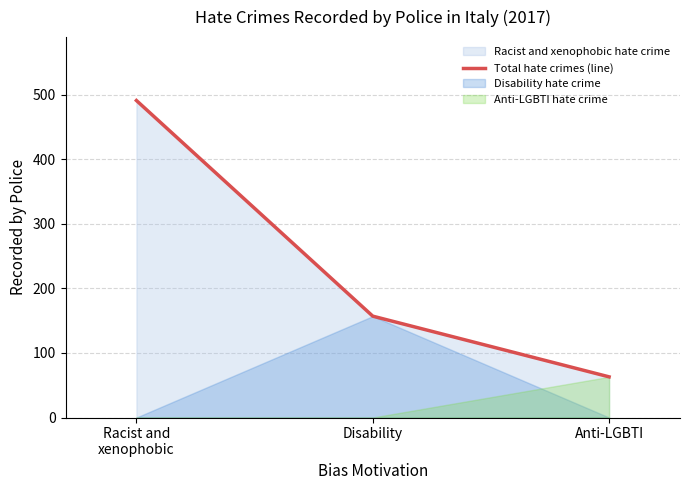

What is the sum of the values at Anti-LGBTI and Disability?

220